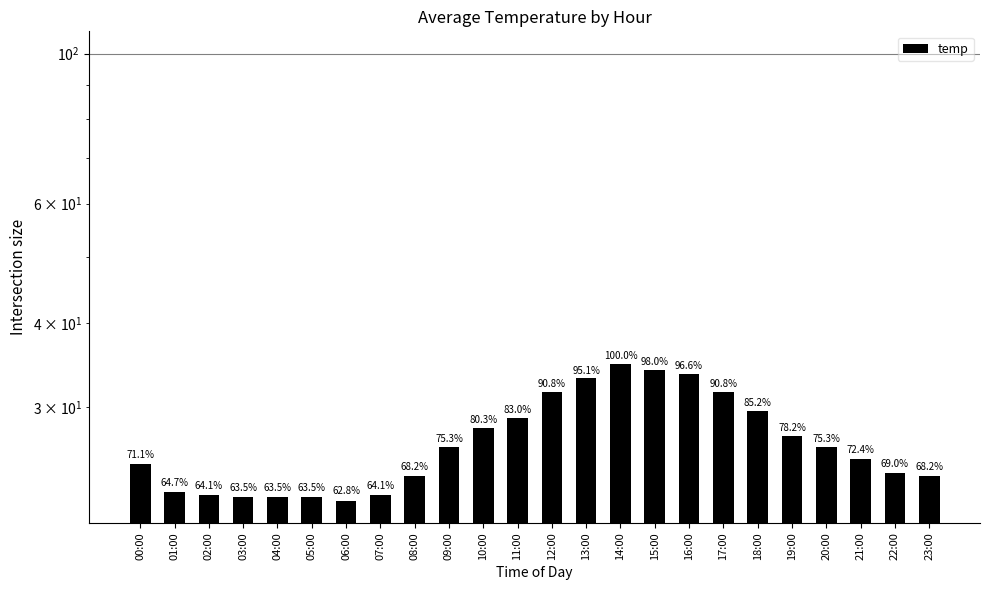

Where does the data first go above 26?

09:00